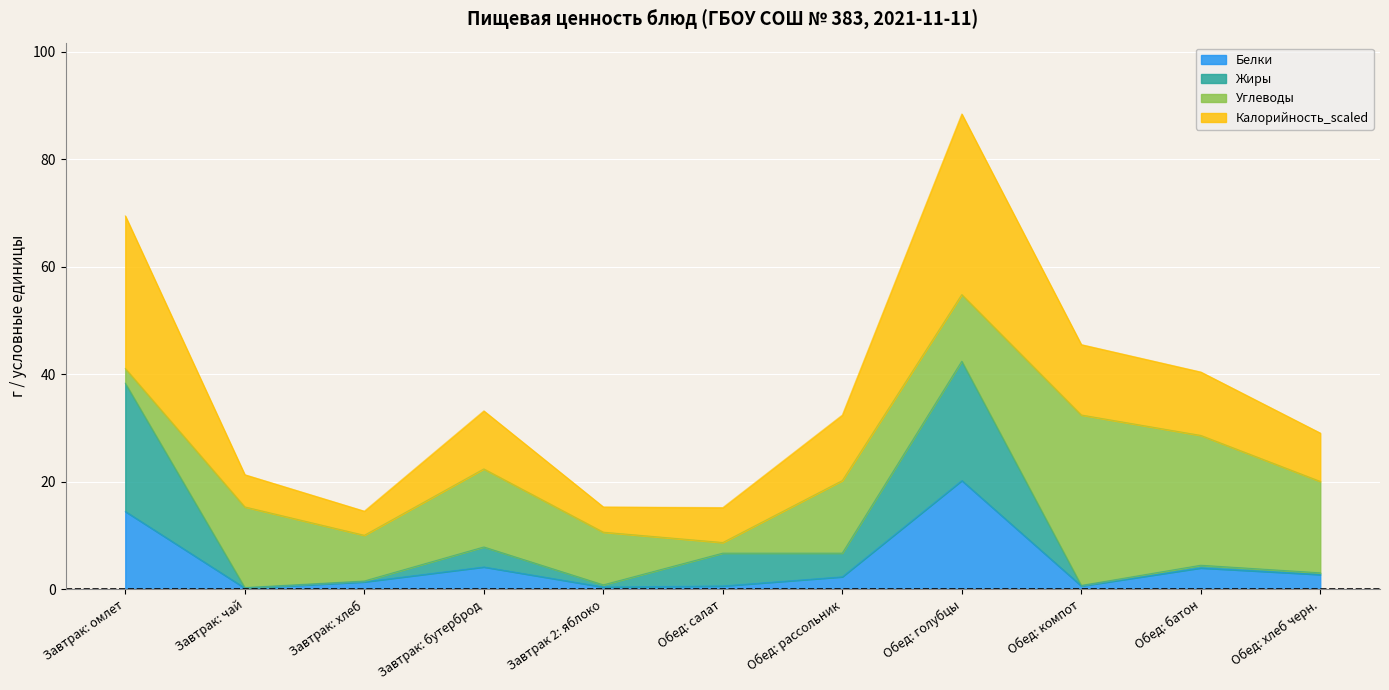

What is the highest value of the Белки series?

20.2